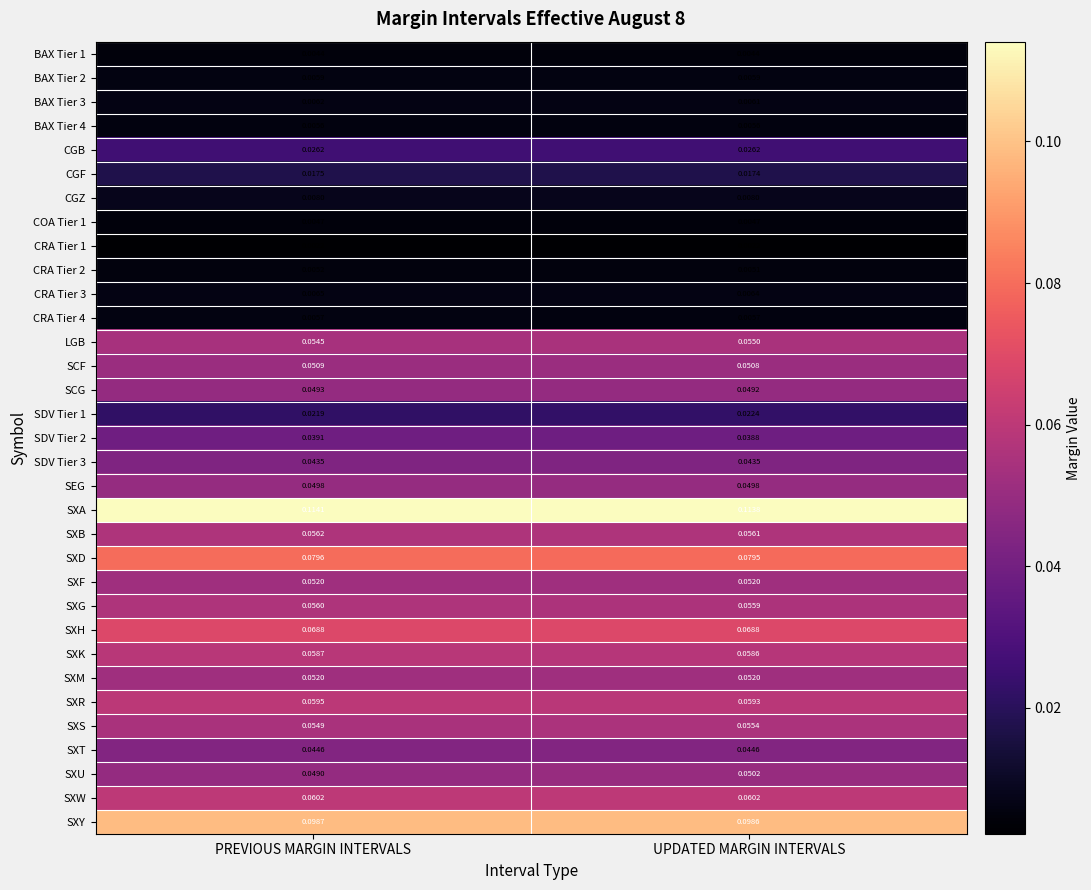

Which series has the widest spread of values?

SXU